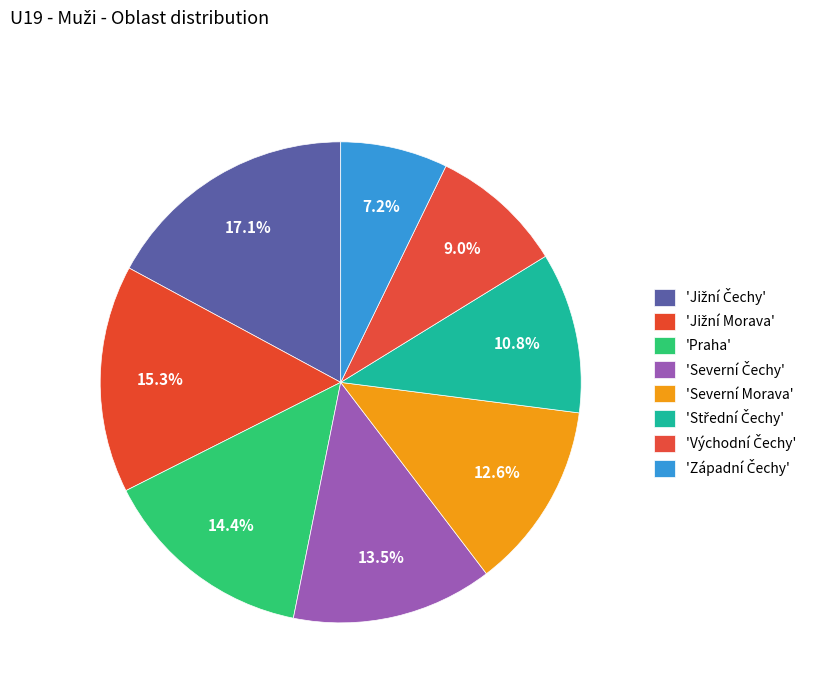

How many segments does this pie chart have?

8